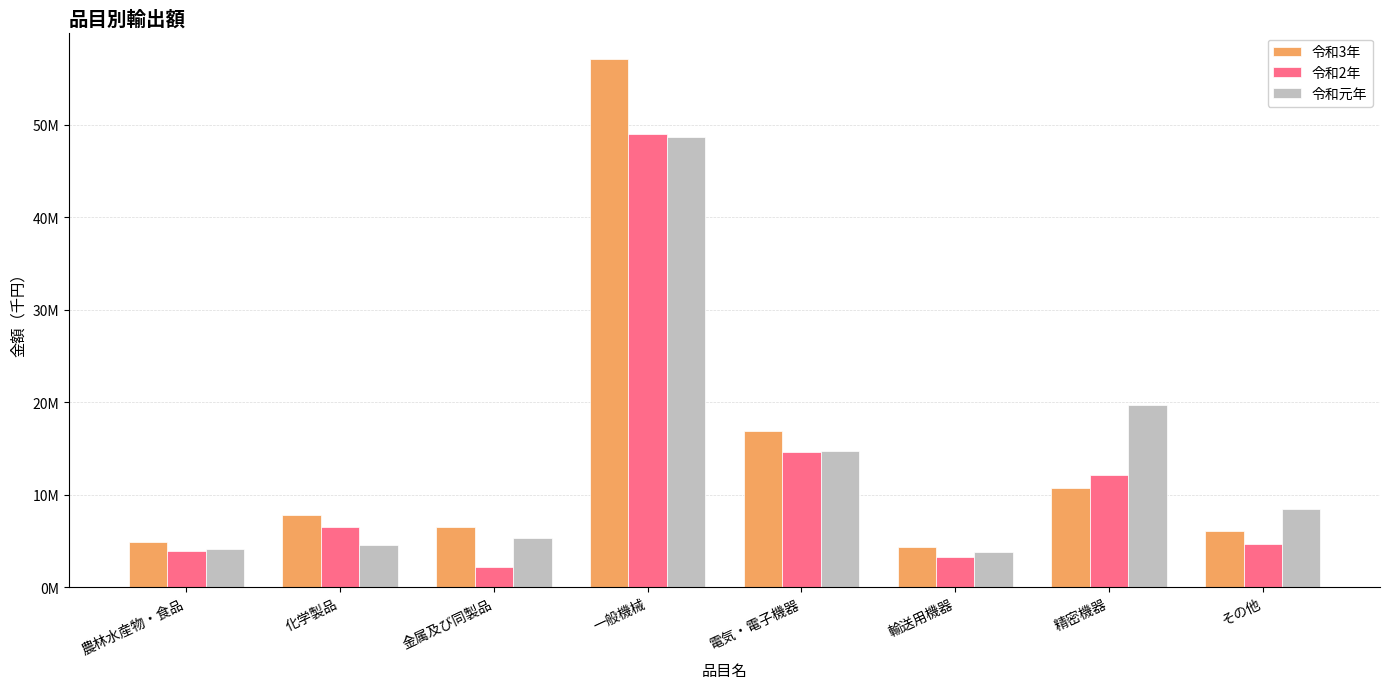

The 令和元年 series shows 65396476 at 一般機械. True or false?

False